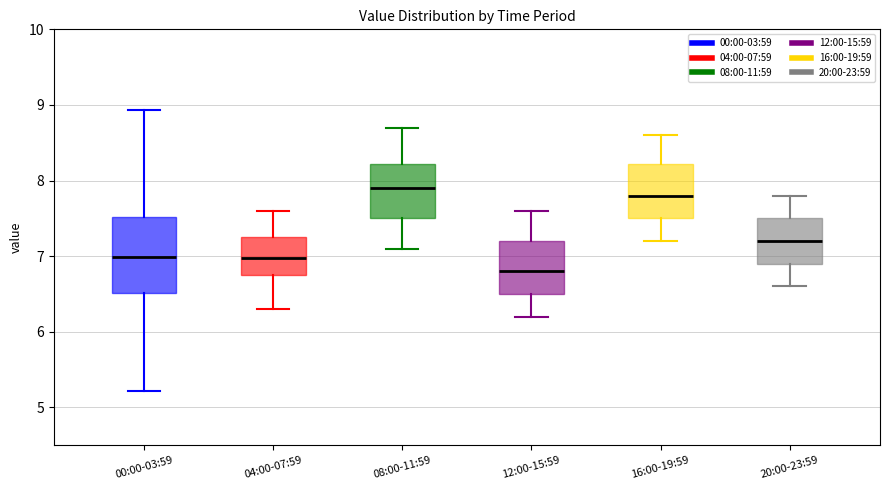

Which box is the tallest, from its lower edge to its upper edge?

00:00-03:59